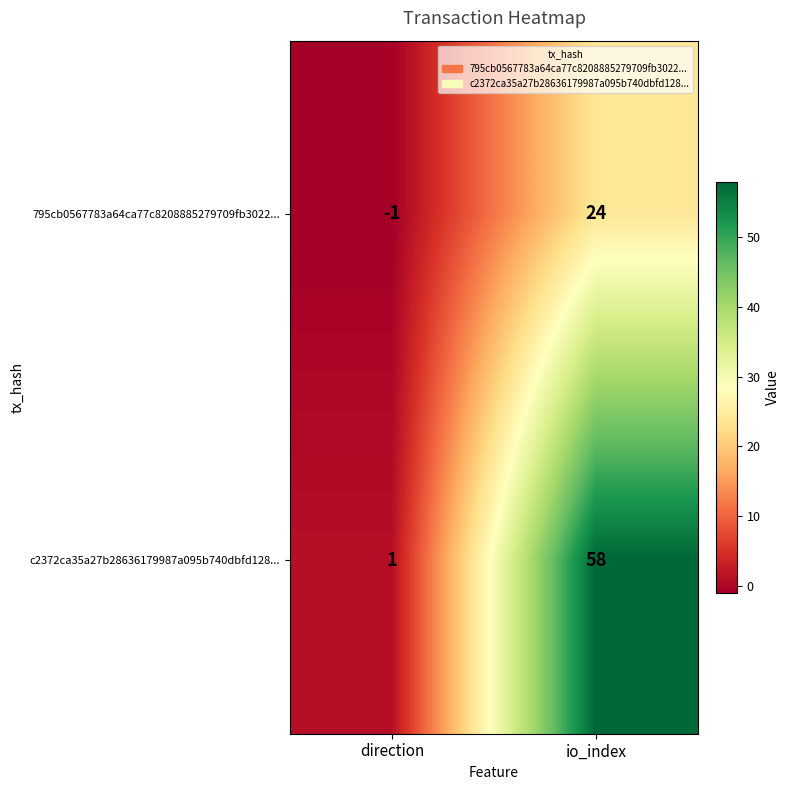

What is the sum of the 795cb0567783a64ca77c8208885279709fb3022... values at direction and io_index?

23